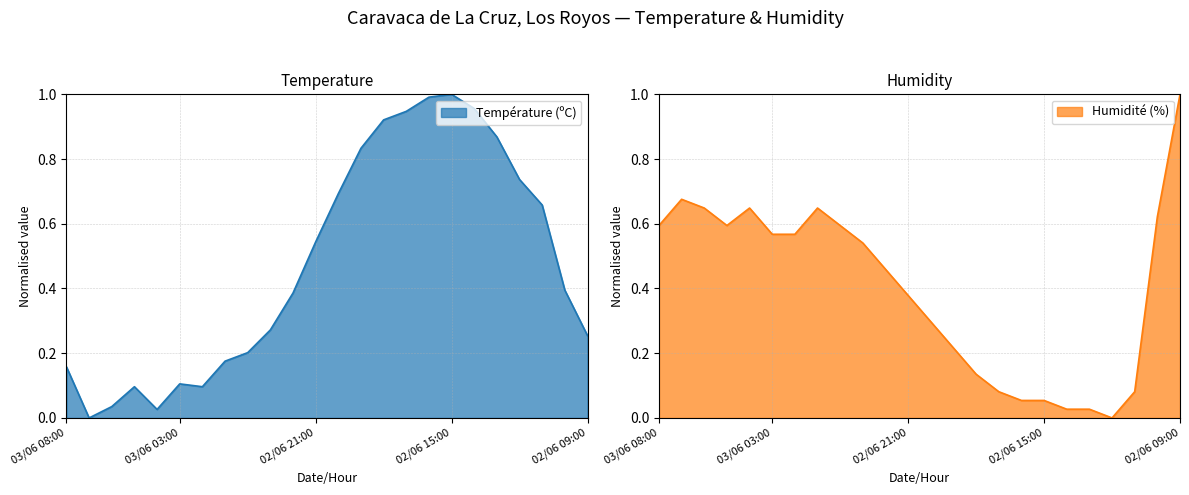

Does the chart display data point markers on the line(s)?

No